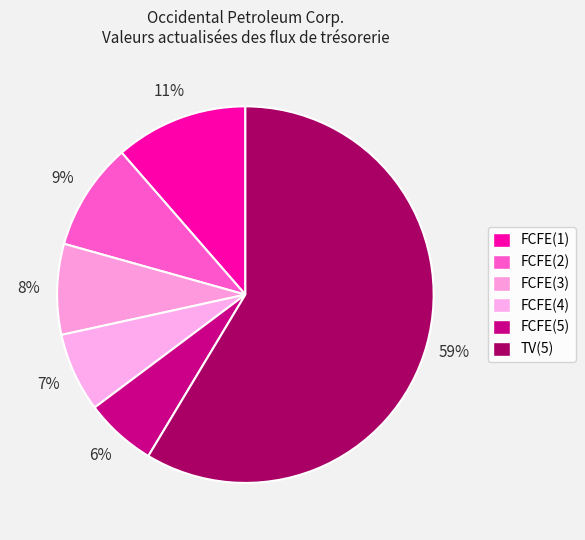

How many slices are in this pie chart?

6